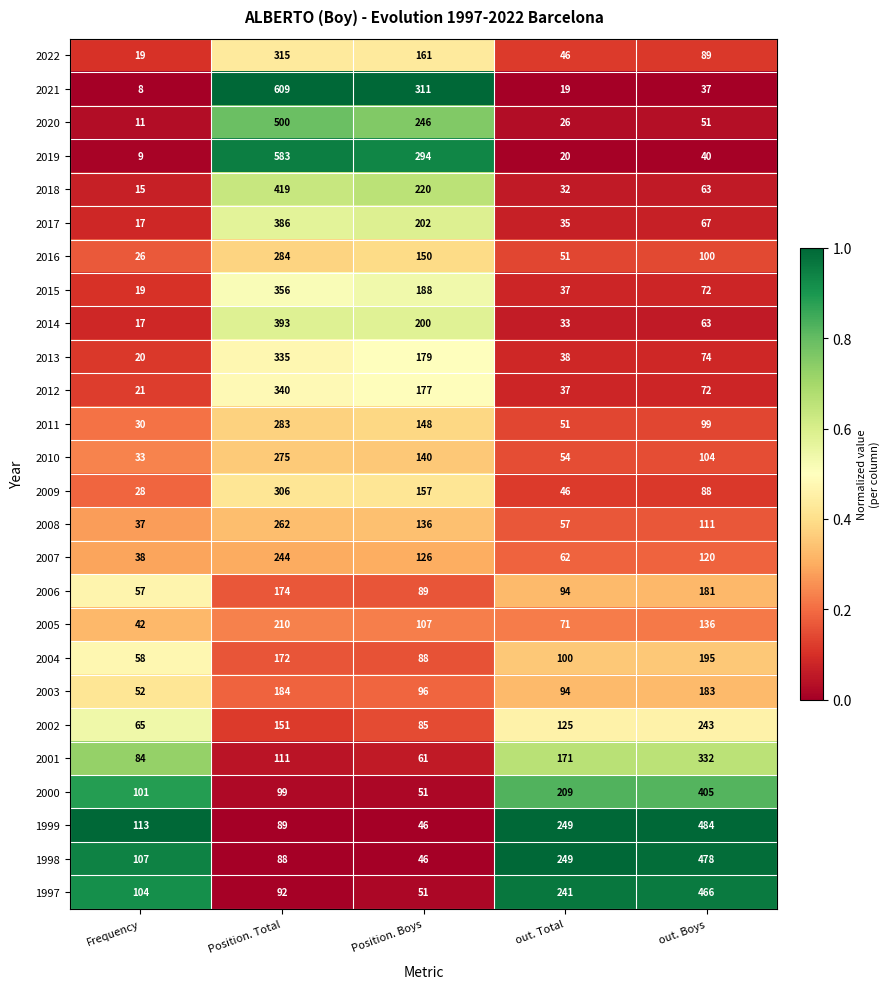

List the series in order of their peak value, highest first.

2021, 2019, 2020, 1999, 1998, 1997, 2018, 2000, 2014, 2017, 2015, 2012, 2013, 2001, 2022, 2009, 2016, 2011, 2010, 2008, 2007, 2002, 2005, 2004, 2003, 2006